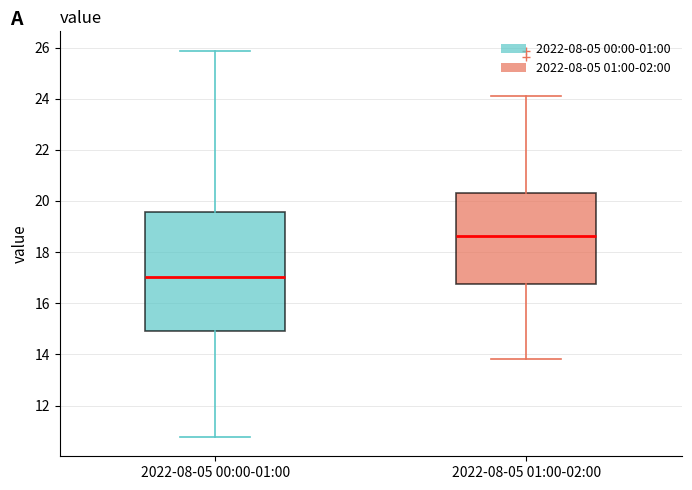

Which box has the lowest median line?

2022-08-05 00:00-01:00